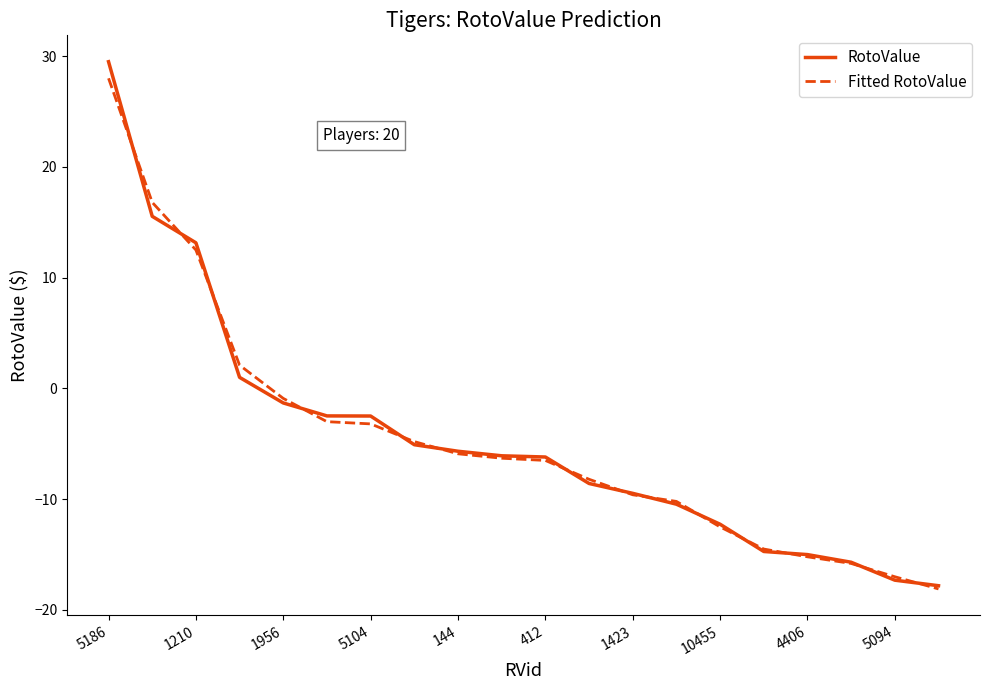

Which series has the largest range (max minus min)?

RotoValue